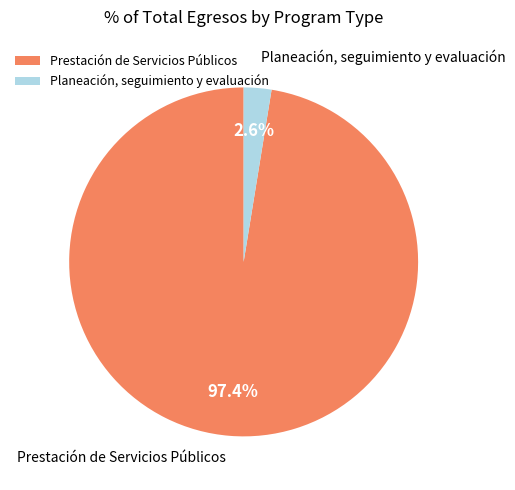

What is the smallest slice in the pie chart?

Planeación, seguimiento y evaluación